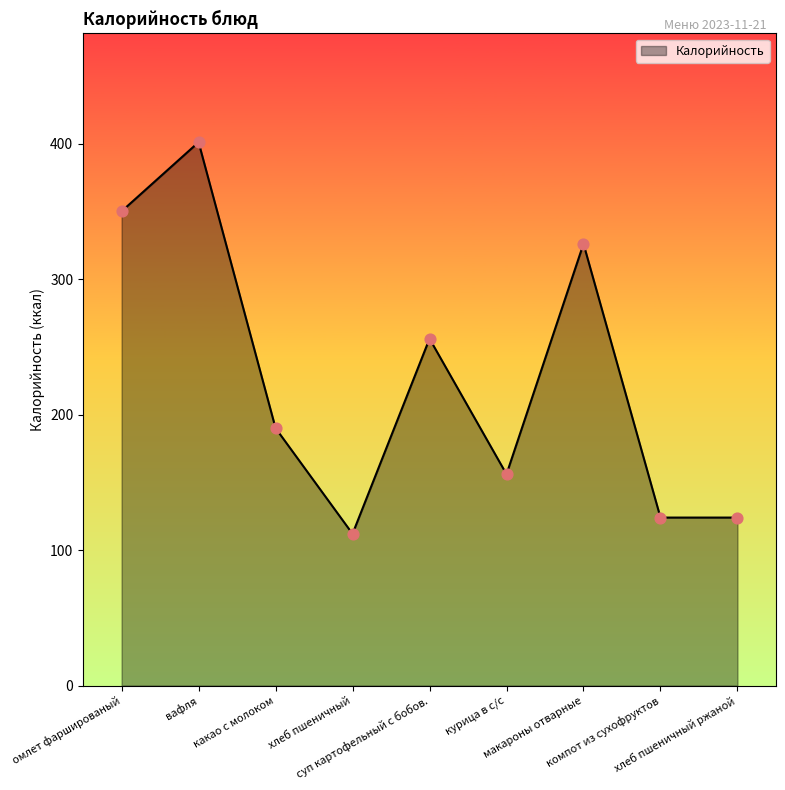

What is the change in value from какао с молоком to хлеб пшеничный ржаной?

-66